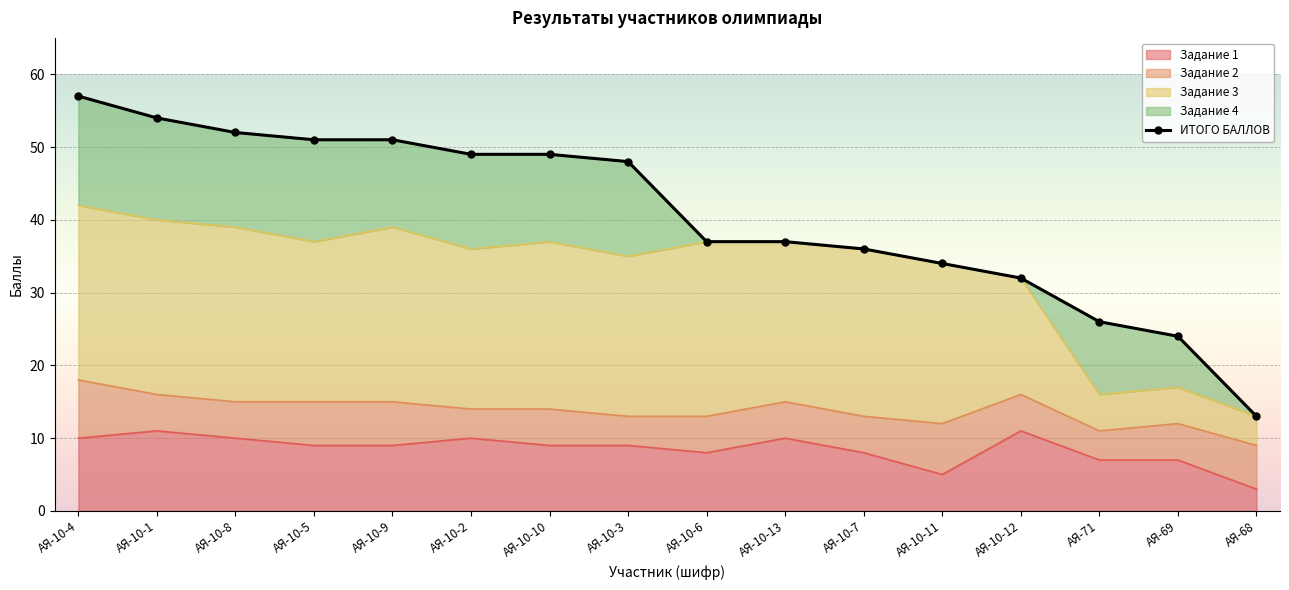

What is the sum of all values?

650